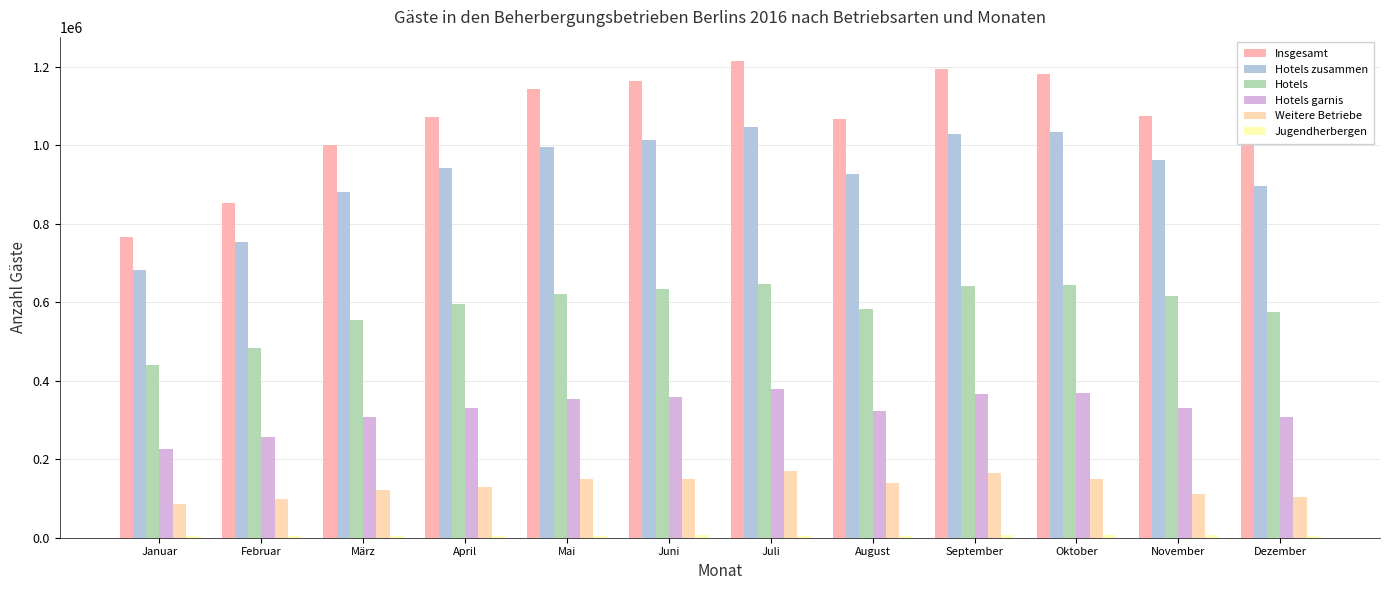

Reading right to left, extract all data points from this chart.

Insgesamt: Dezember=1001136	November=1073711	Oktober=1182024	September=1194268	August=1066021	Juli=1215568	Juni=1162969	Mai=1144330	April=1072271	März=1000537	Februar=852002	Januar=766803
Hotels zusammen: Dezember=897045	November=962461	Oktober=1033307	September=1028336	August=926727	Juli=1045542	Juni=1013463	Mai=994661	April=942815	März=880035	Februar=753183	Januar=681150
Hotels: Dezember=574709	November=614781	Oktober=643679	September=641443	August=582659	Juli=646006	Juni=633607	Mai=620850	April=595170	März=555870	Februar=482872	Januar=441165
Hotels garnis: Dezember=306593	November=330908	Oktober=369077	September=365381	August=324185	Juli=378042	Juni=358611	Mai=354344	April=331004	März=307721	Februar=256152	Januar=226495
Weitere Betriebe: Dezember=104091	November=111250	Oktober=148717	September=165932	August=139294	Juli=170026	Juni=149506	Mai=149669	April=129456	März=120502	Februar=98819	Januar=85653
Jugendherbergen: Dezember=3292	November=5666	Oktober=5860	September=6101	August=3903	Juli=4852	Juni=5834	Mai=5564	April=5521	März=4483	Februar=3413	Januar=3849